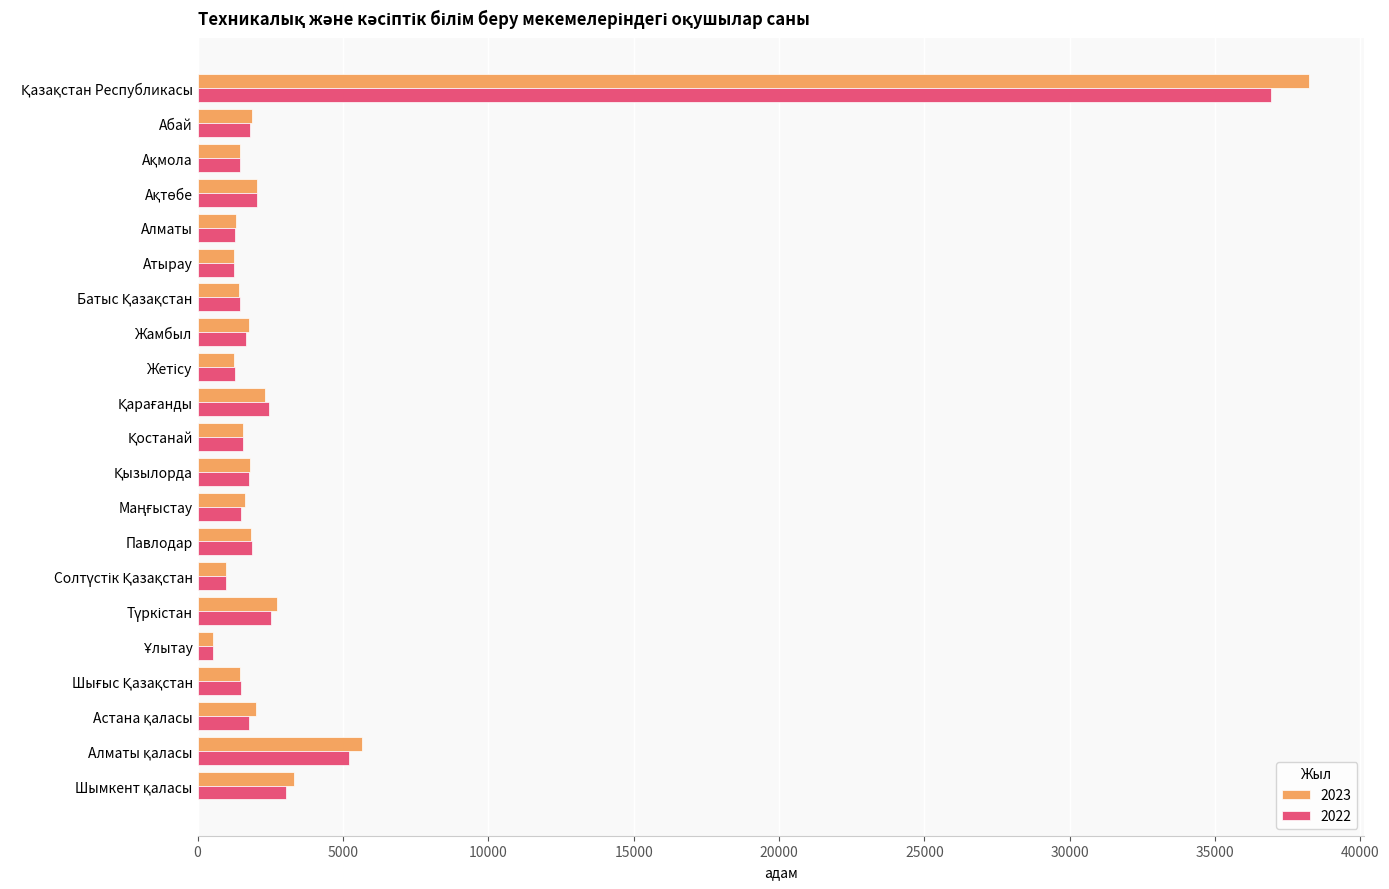

What is the average value of the 2022 series?

3516